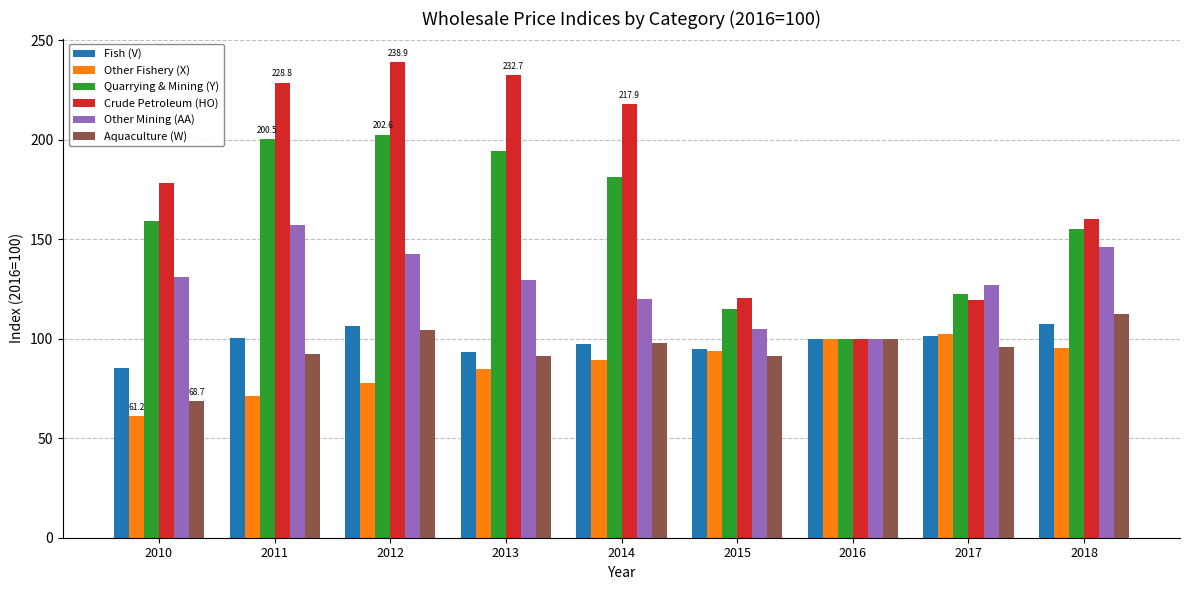

Between 2012 and 2017, which series saw the biggest shift?

Crude Petroleum (HO)